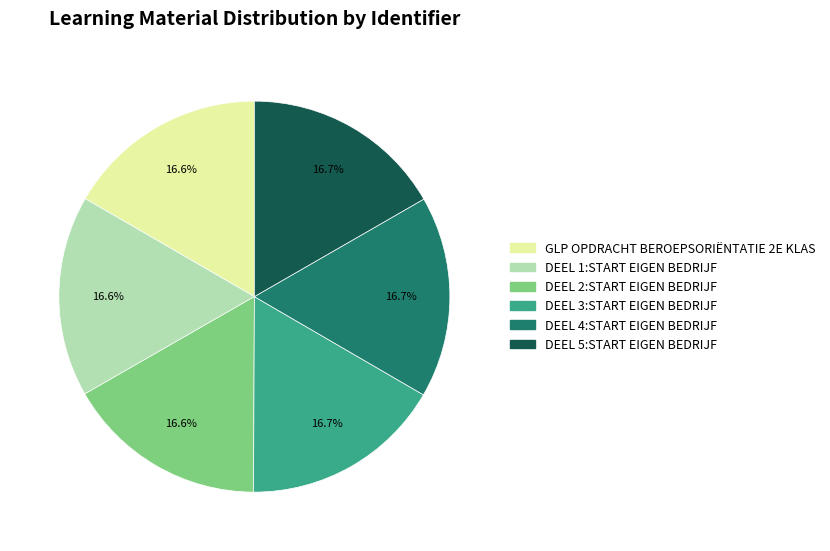

Count the number of slices in the pie.

6